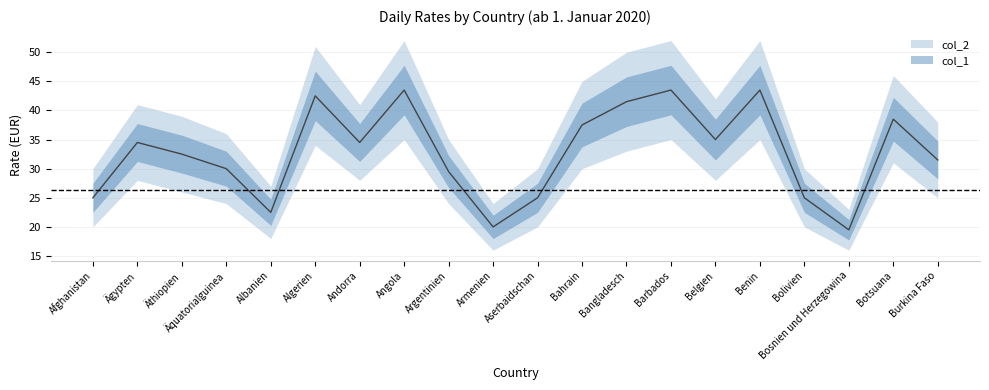

What position from the right is Burkina Faso?

1